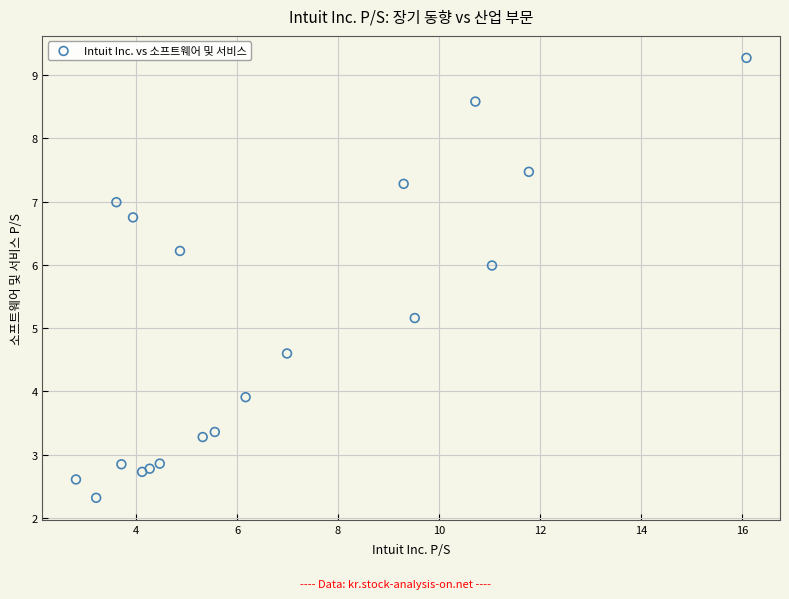

What Y value in the scatter plot is closest to 5?

5.2